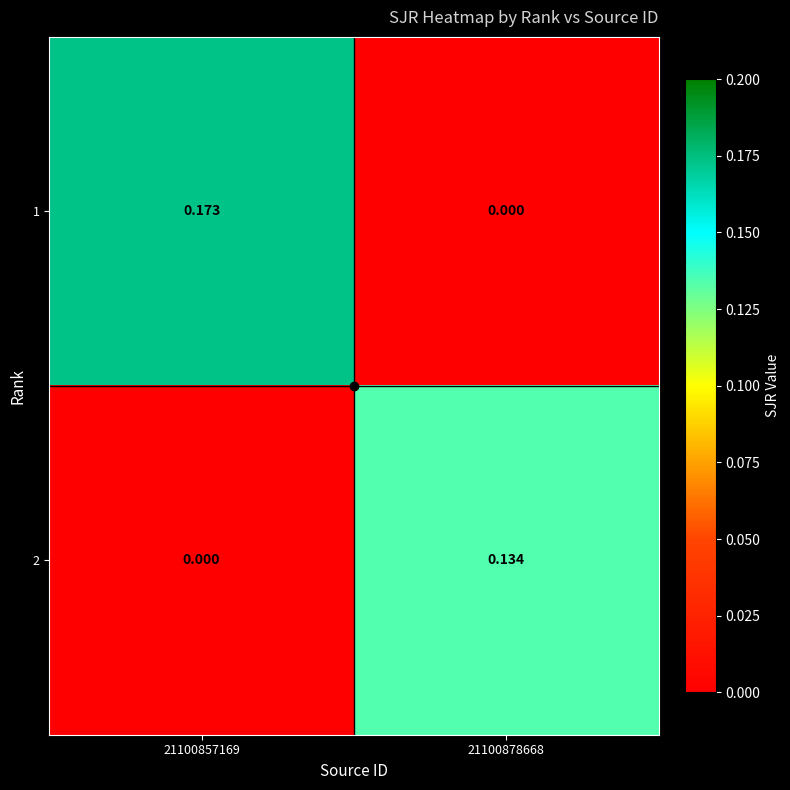

What is the difference between the highest and lowest values at 21100857169?

0.2